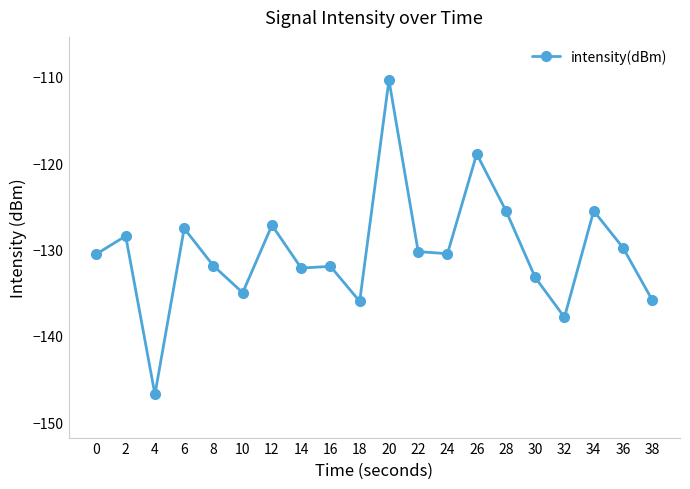

Where is the first local maximum?

2